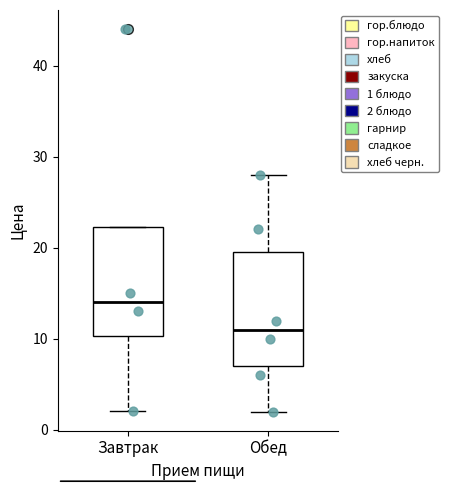

Where does the lower whisker of the box for Обед end on the y-axis? The values are not printed on the chart, so give them approximately, as read against the axis.

2